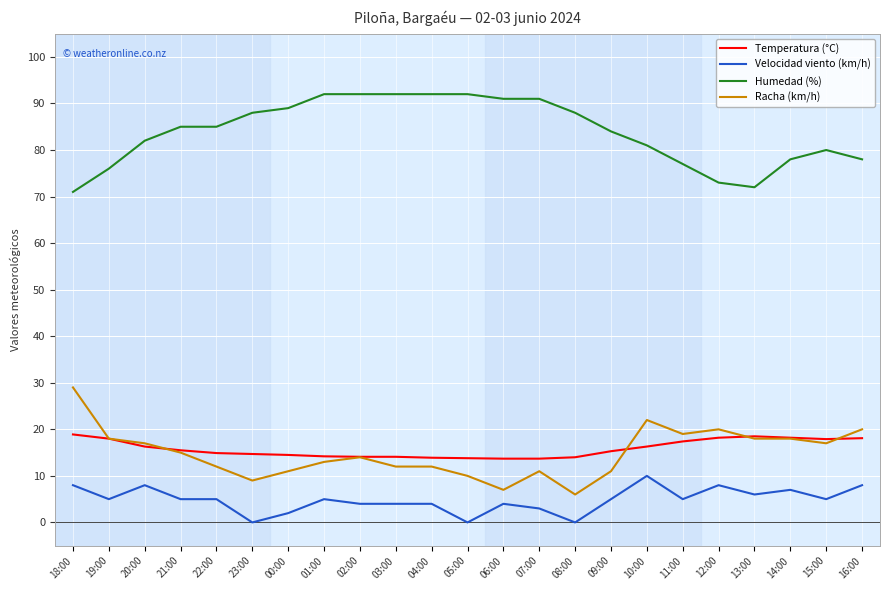

True or false: Humedad (%) and Temperatura (°C) intersect in this chart.

False